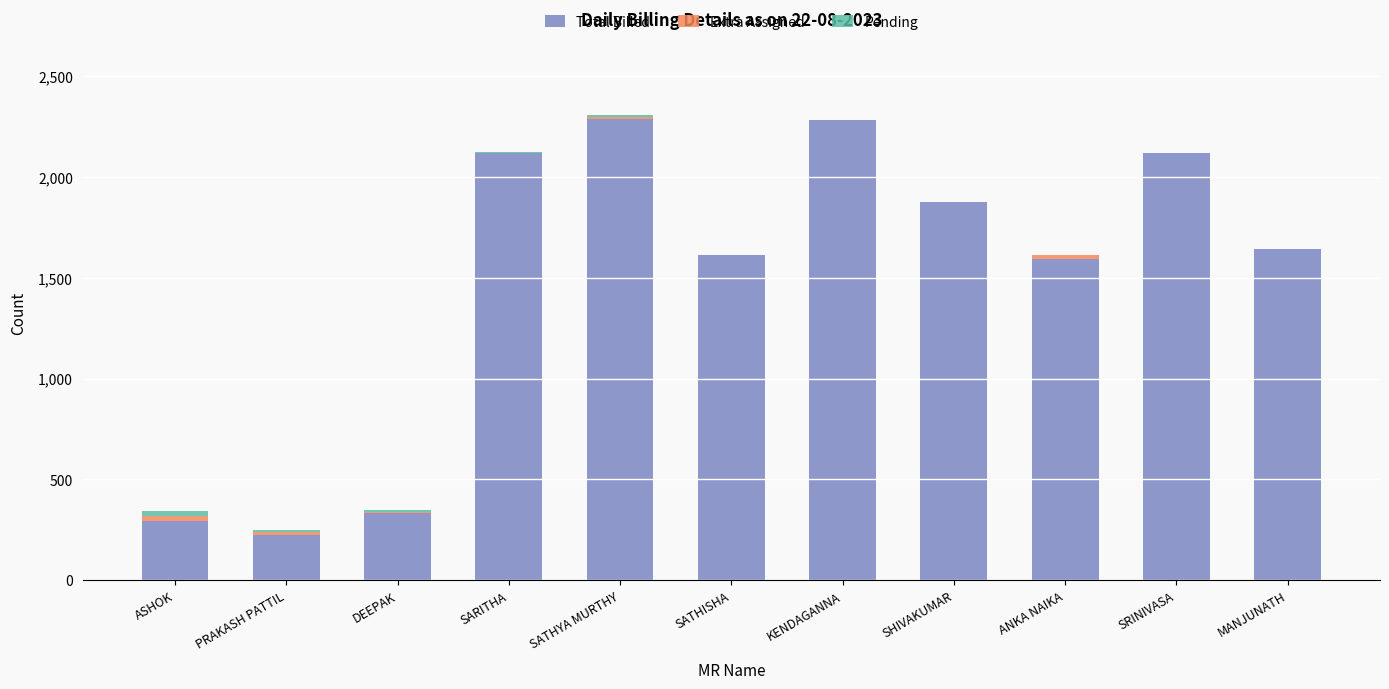

What is the average value of the Total Billed series?

1489